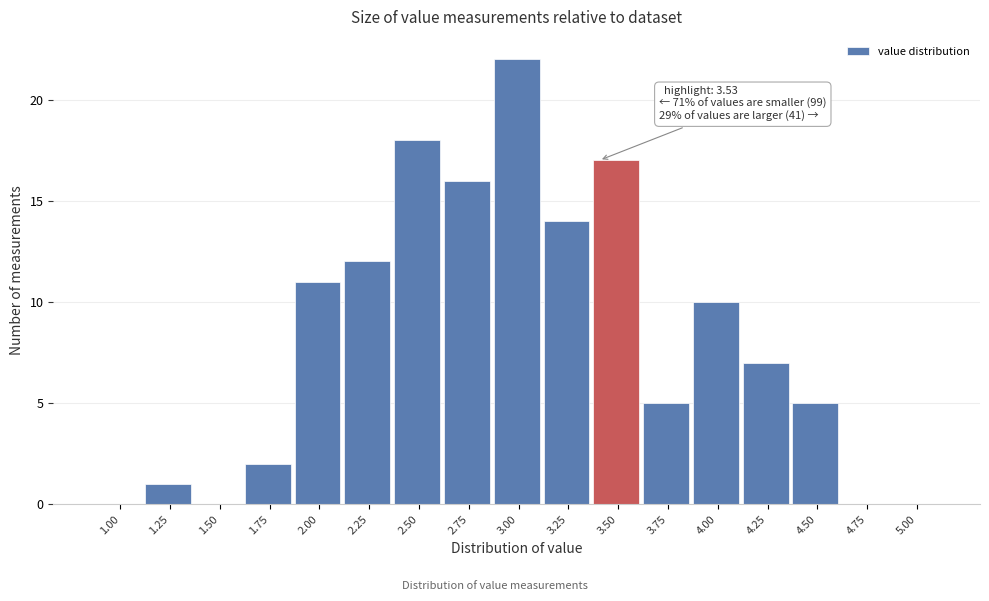

Reading right to left, transcribe all the data shown in this chart.

5.00=0	4.75=0	4.50=5	4.25=7	4.00=10	3.75=5	3.50=17	3.25=14	3.00=22	2.75=16	2.50=18	2.25=12	2.00=11	1.75=2	1.50=0	1.25=1	1.00=0